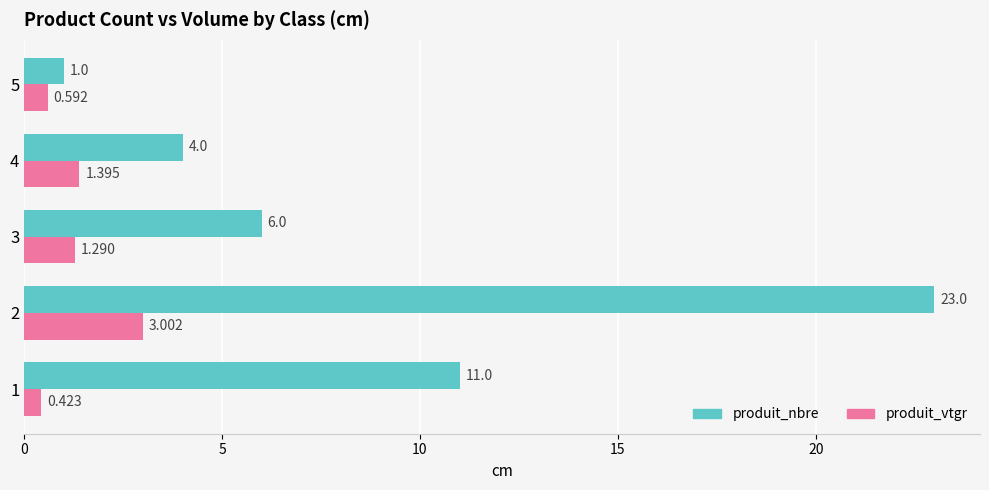

Between 2 and 3, which series saw the biggest shift?

produit_nbre